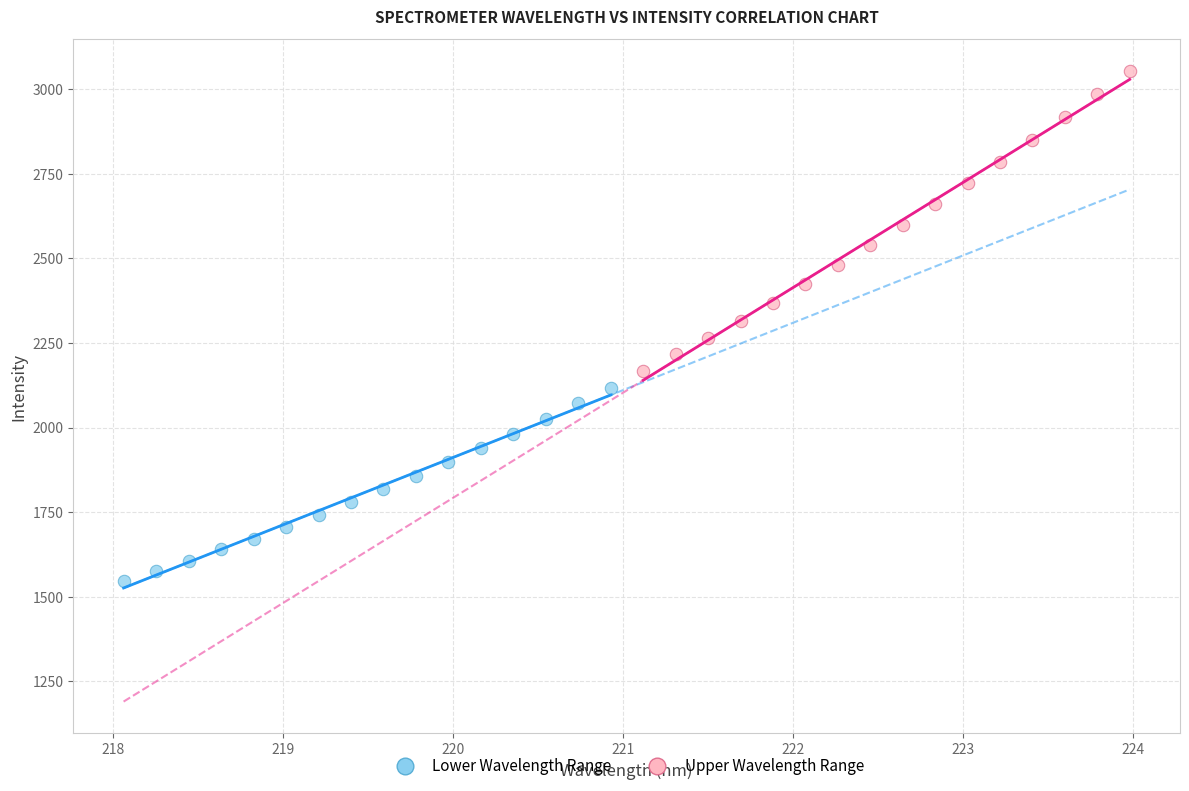

Which series reaches the minimum Y coordinate?

Lower Wavelength Range